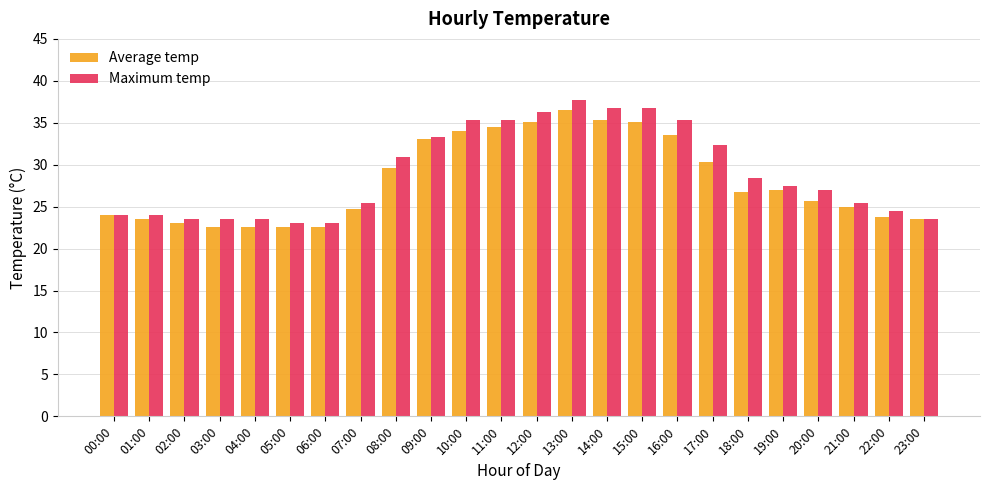

Is it true that Maximum temp equals 24.5 at 22:00?

True